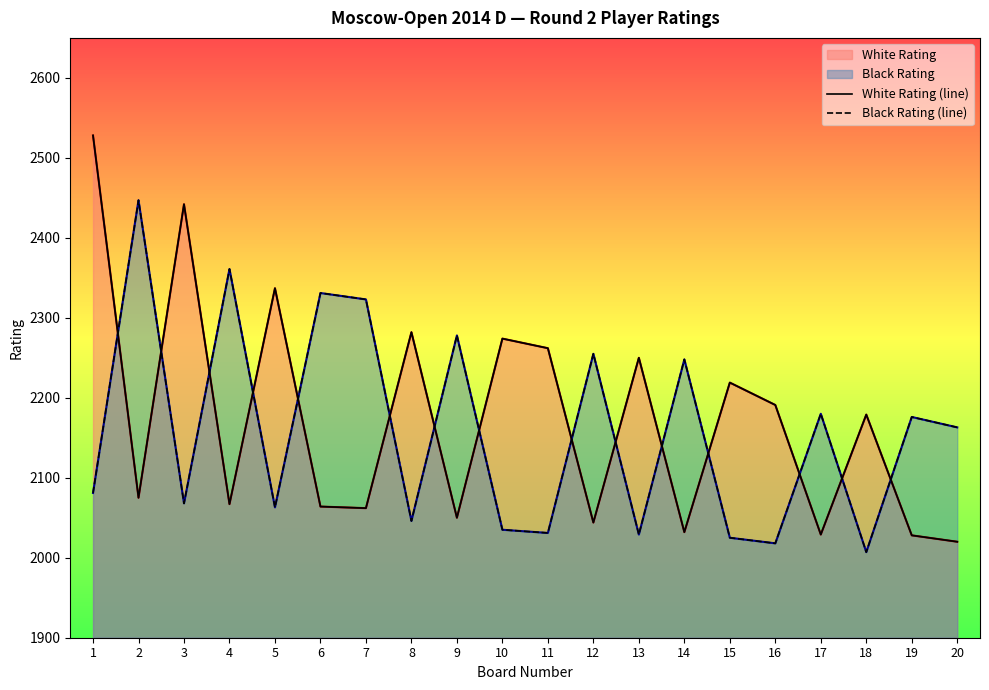

What is the difference between the highest and lowest values at 19?

148